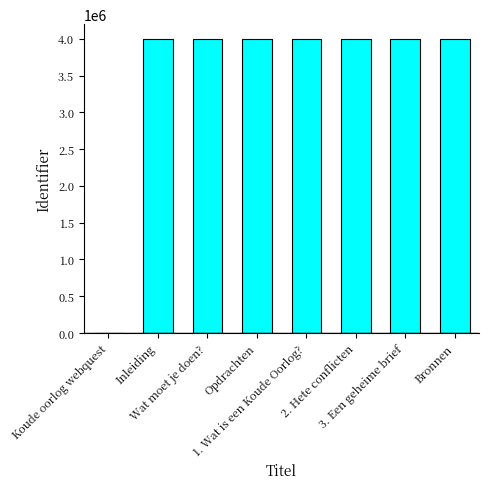

What is the greatest value displayed?

3997915